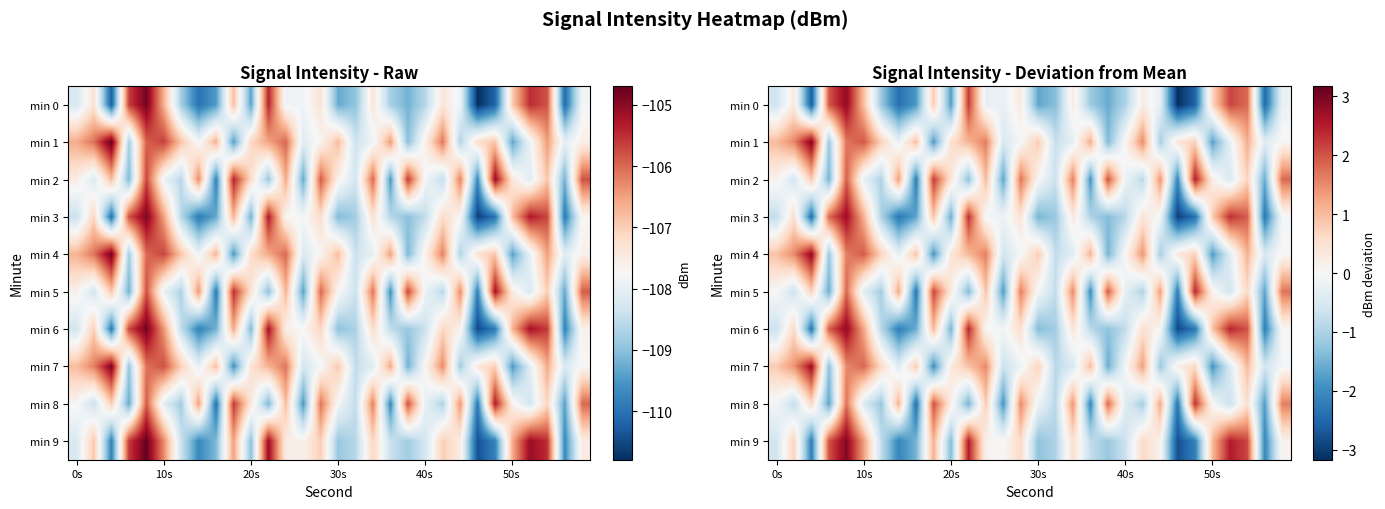

At how many categories does at least one series exceed 2?

9